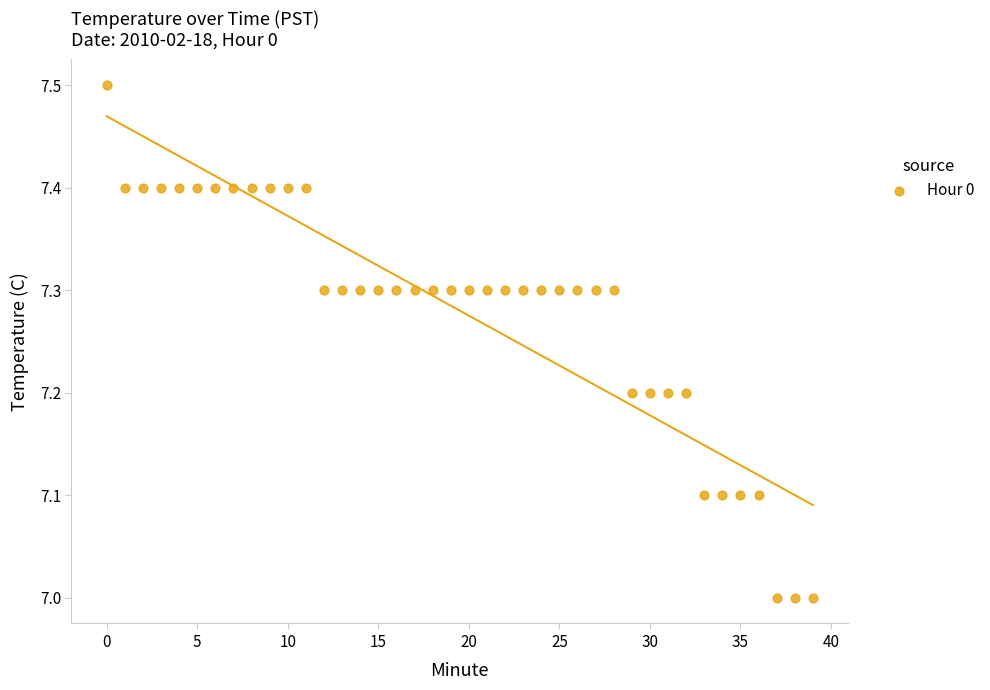

What is the range of Y values (max minus min)?

0.5